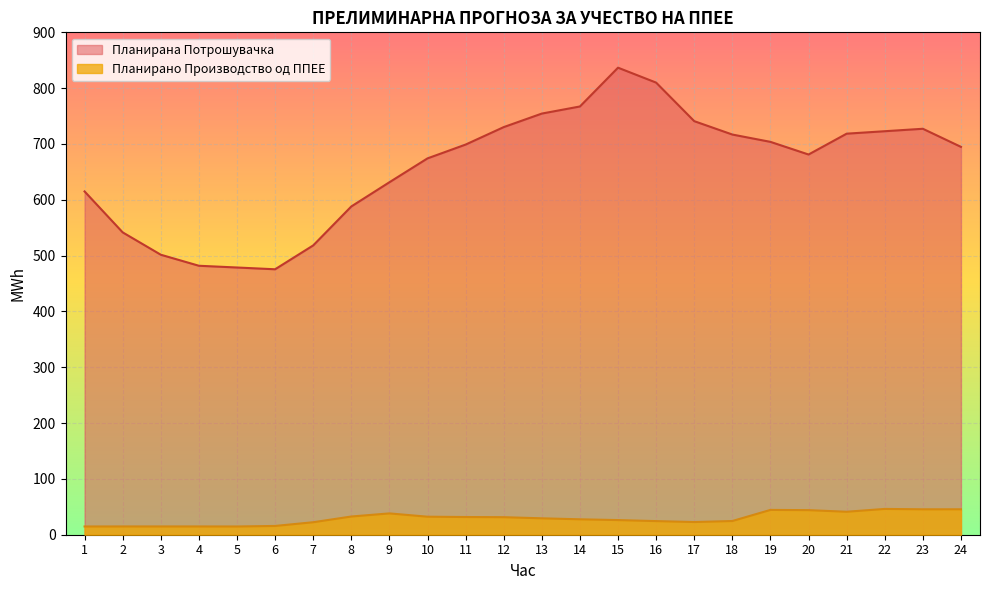

Count the number of categories in the chart.

24